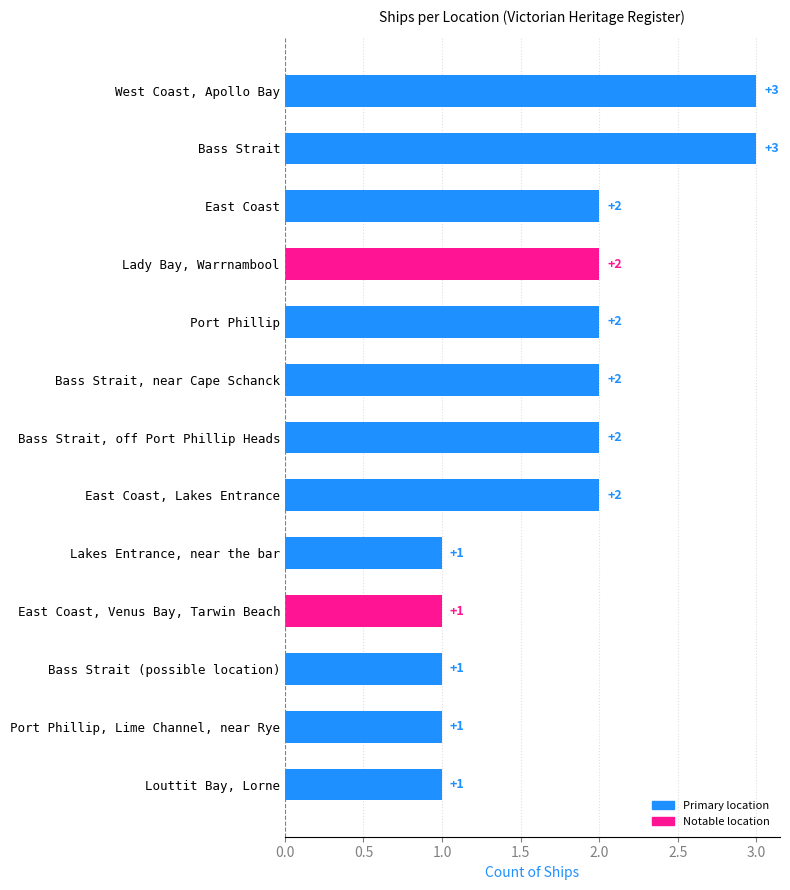

Is it true that the value at Port Phillip is 1?

False